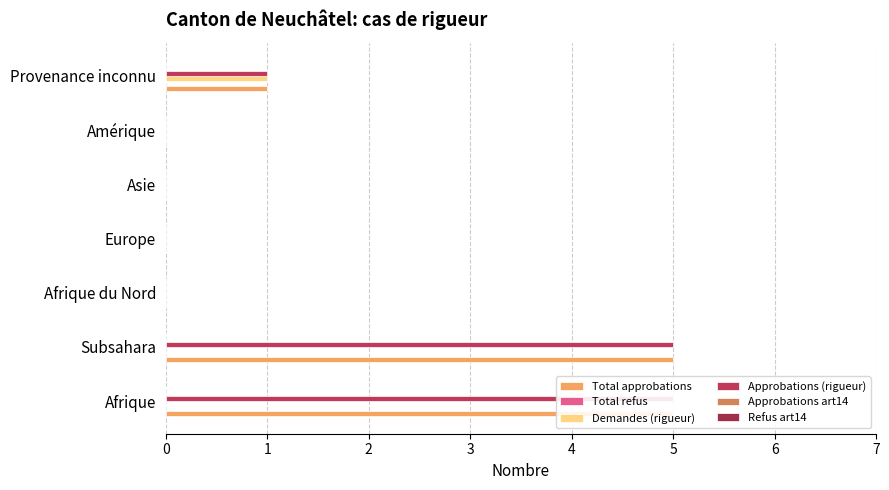

What is the sum of all Demandes (rigueur) values?

1.0